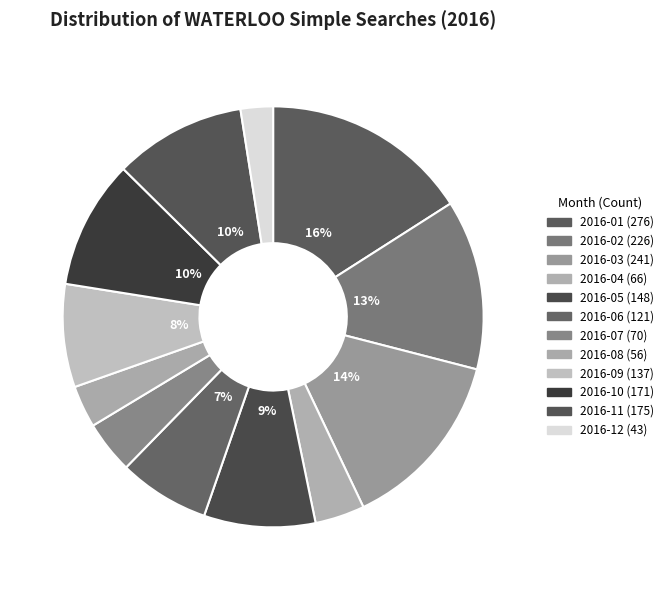

To the nearest percent, what portion does 2016-06 represent?

7%